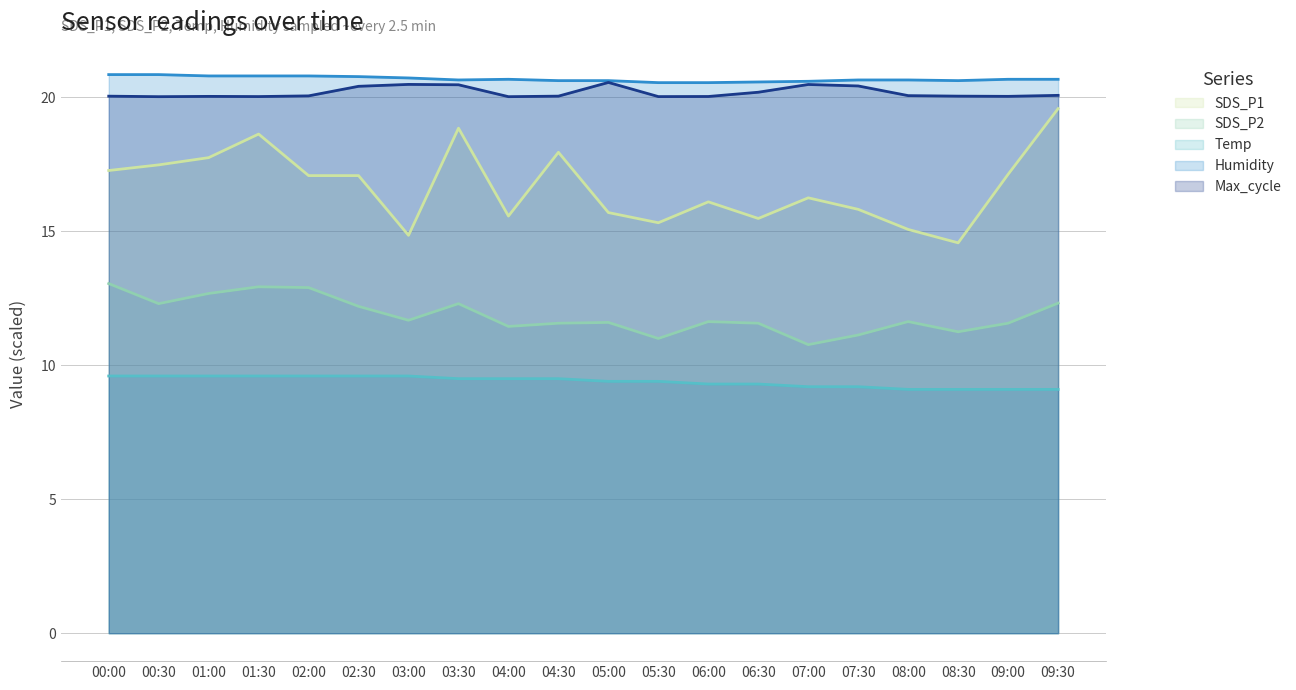

Where is the first local maximum for Humidity?

04:00